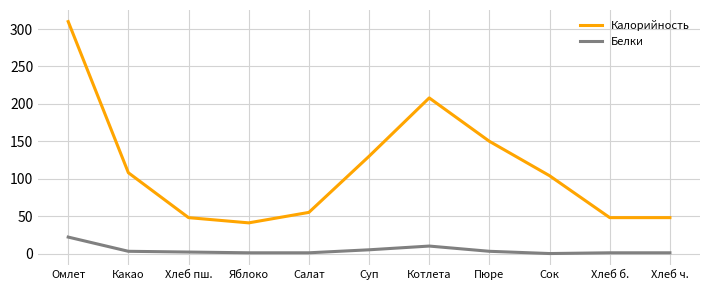

What position from the left is Хлеб б.?

10